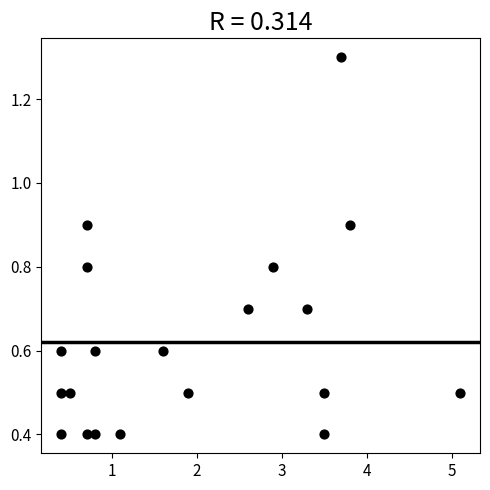

What is the range of Y values (max minus min)?

0.9